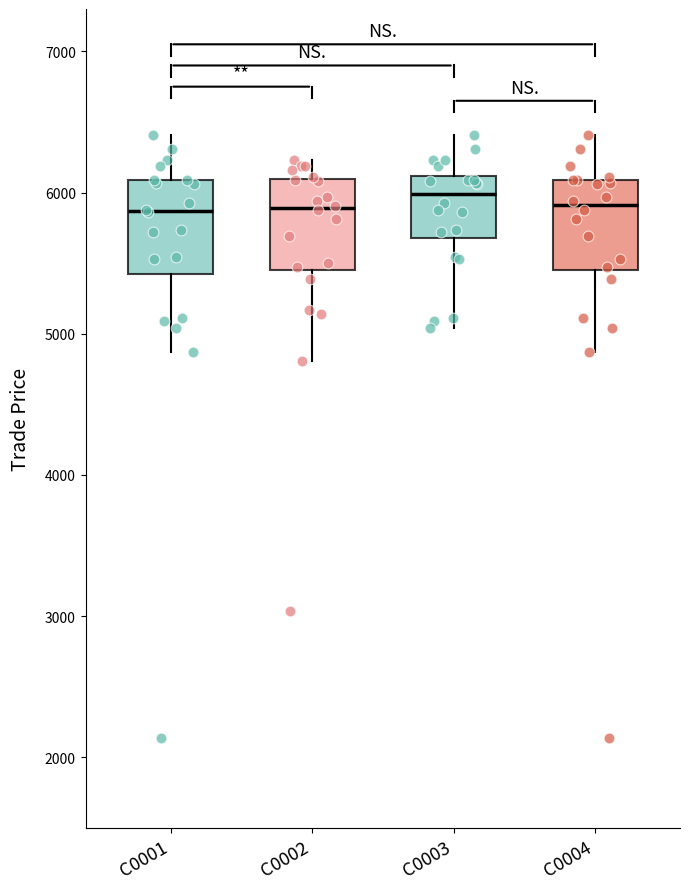

Reading left to right, read every box against the y-axis: the position of its median line, the range the box covers, and the ends of its whiskers. The values are not printed on the chart, so give them approximately, as read against the axis.

C0001: median 5900, box 5400 to 6100, whiskers 4900 to 6400
C0002: median 5900, box 5400 to 6100, whiskers 4800 to 6200
C0003: median 6000, box 5700 to 6100, whiskers 5000 to 6400
C0004: median 5900, box 5400 to 6100, whiskers 4900 to 6400